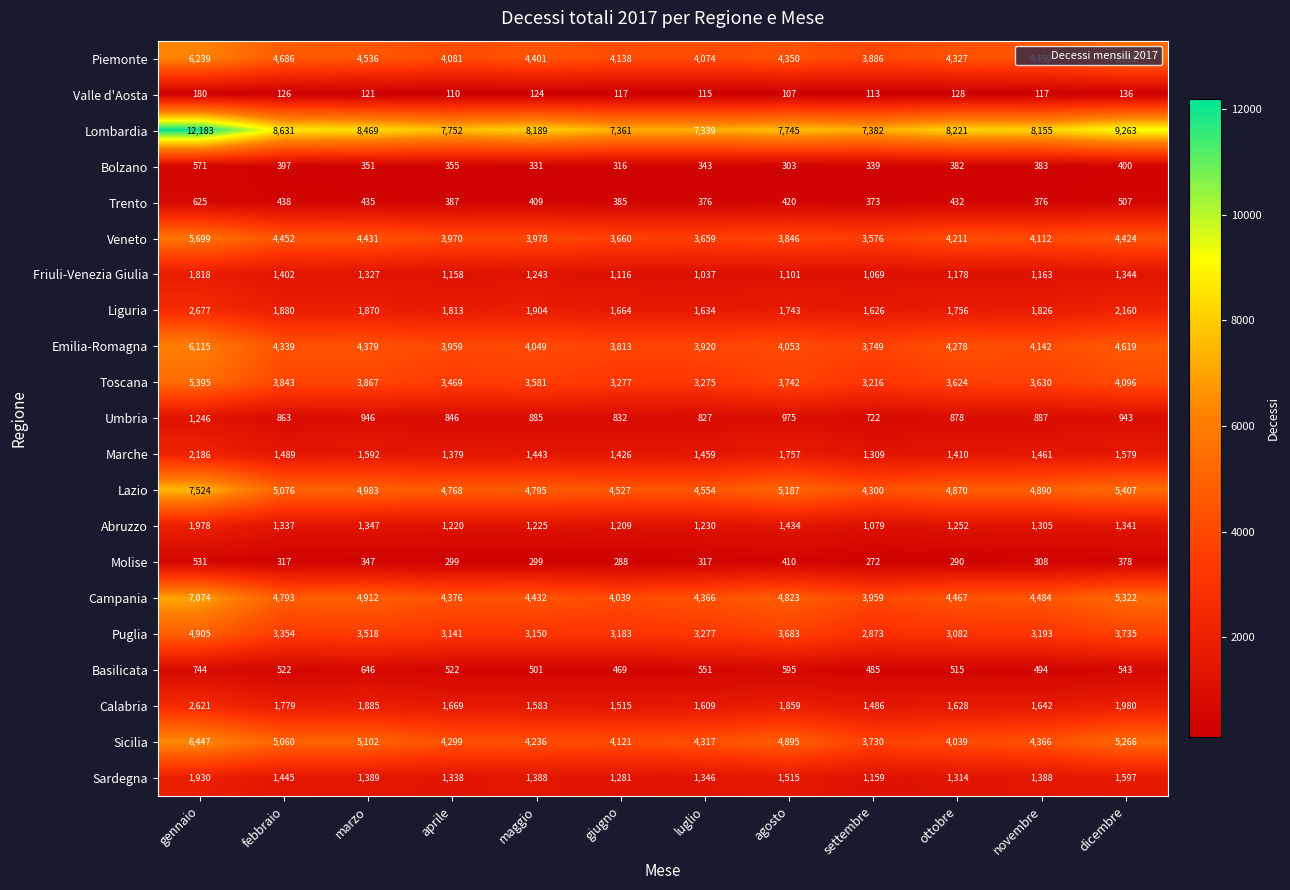

Rank the series at febbraio from lowest to highest value.

Valle d'Aosta, Molise, Bolzano, Trento, Basilicata, Umbria, Abruzzo, Friuli-Venezia Giulia, Sardegna, Marche, Calabria, Liguria, Puglia, Toscana, Emilia-Romagna, Veneto, Piemonte, Campania, Sicilia, Lazio, Lombardia